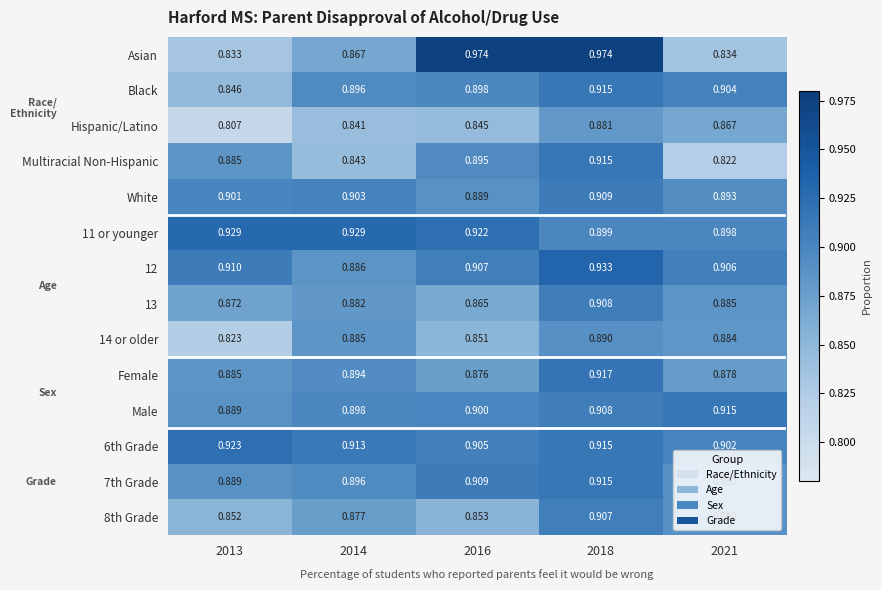

Which series has the widest spread of values?

Asian